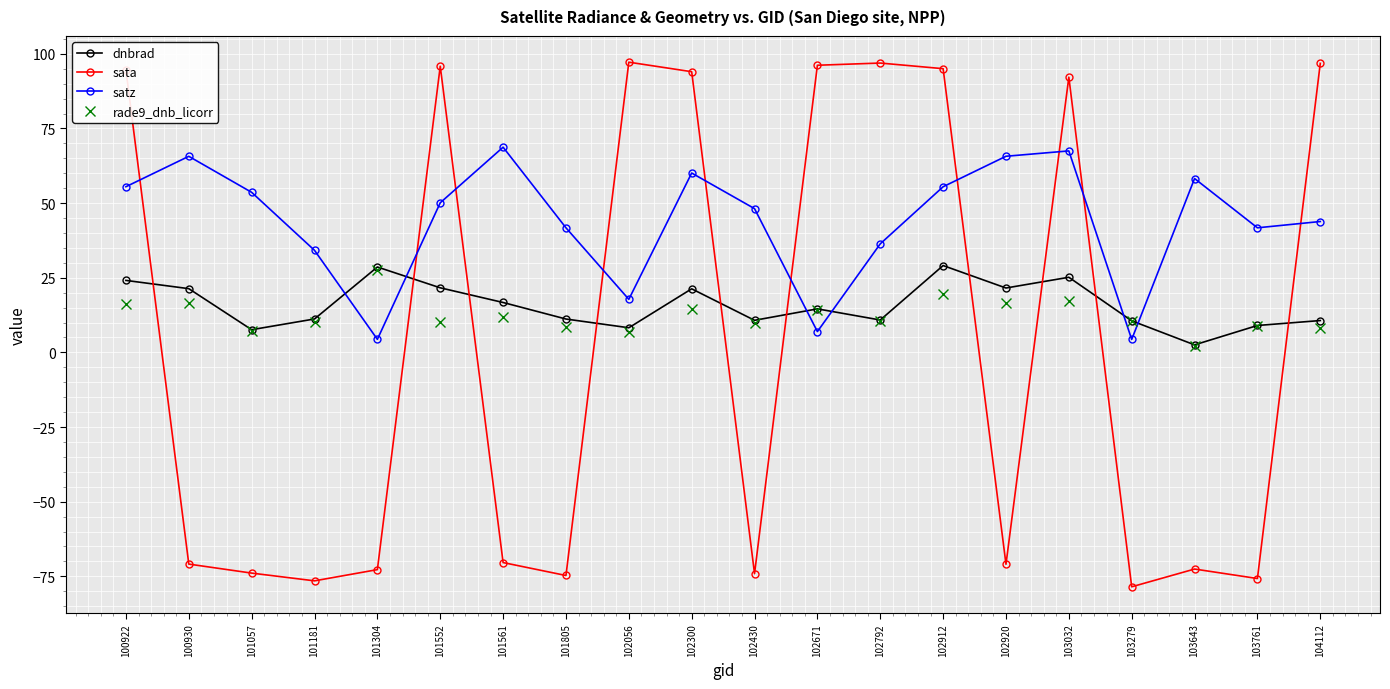

Does the chart display data point markers on the line(s)?

Yes